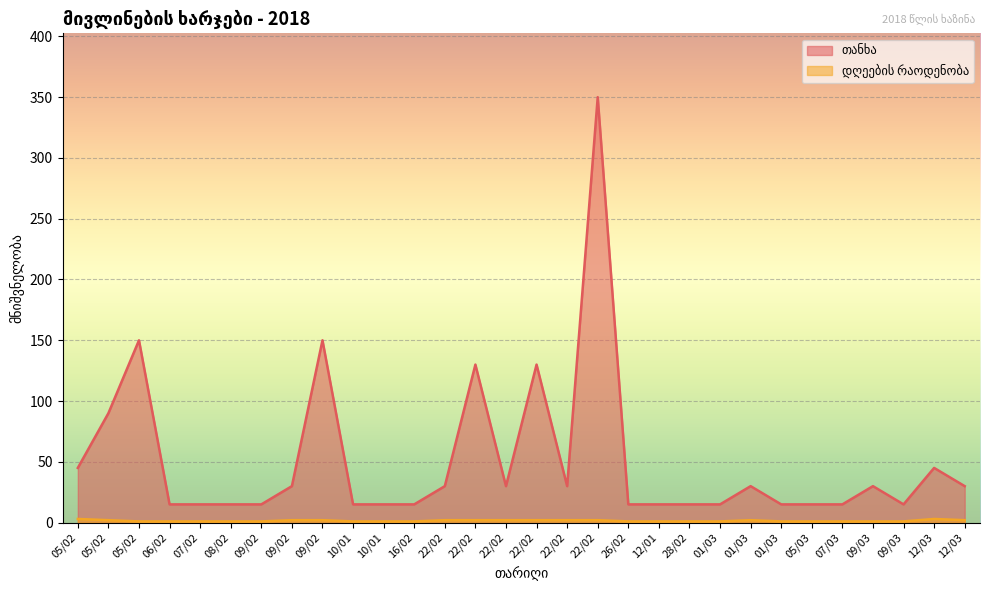

At 08/02, list the series in order from largest to smallest.

თანხა, დღეების რაოდენობა